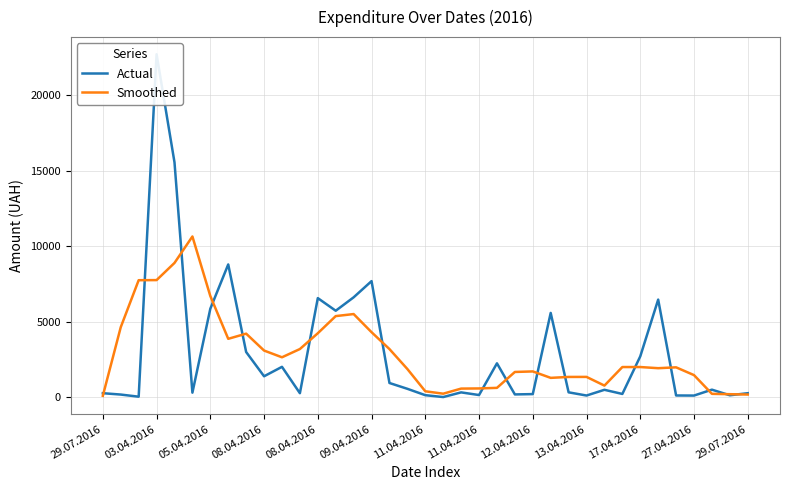

Does the chart display data point markers on the line(s)?

No